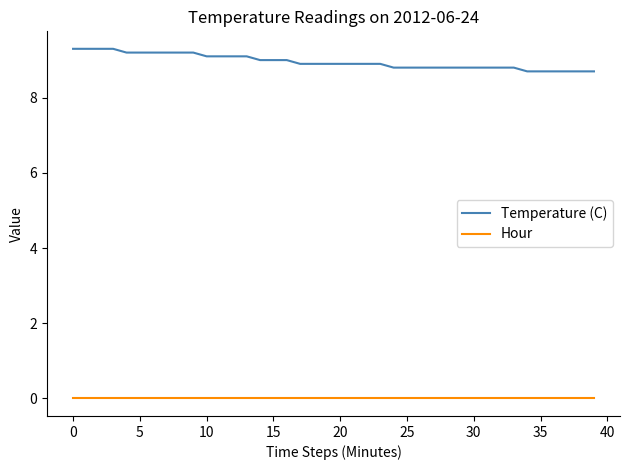

How many lines are shown in the chart?

2